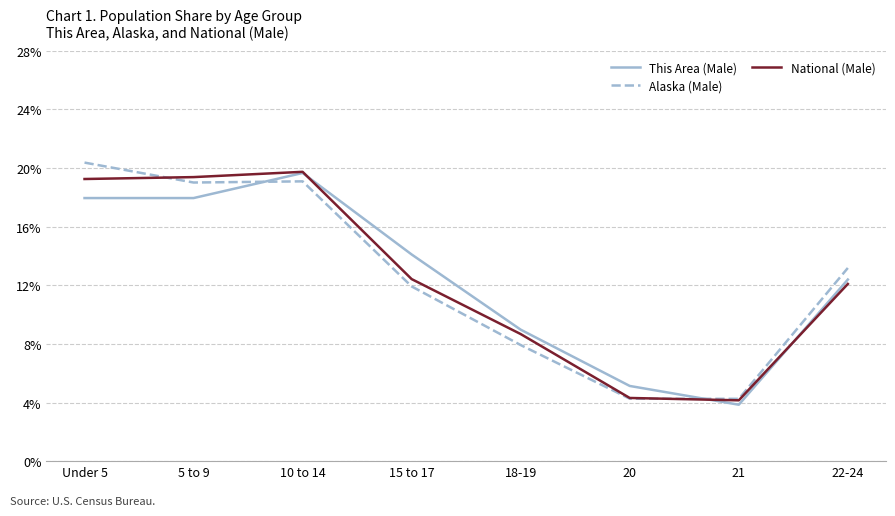

What is the difference between the maximum and minimum values in the National (Male) series?

15.6